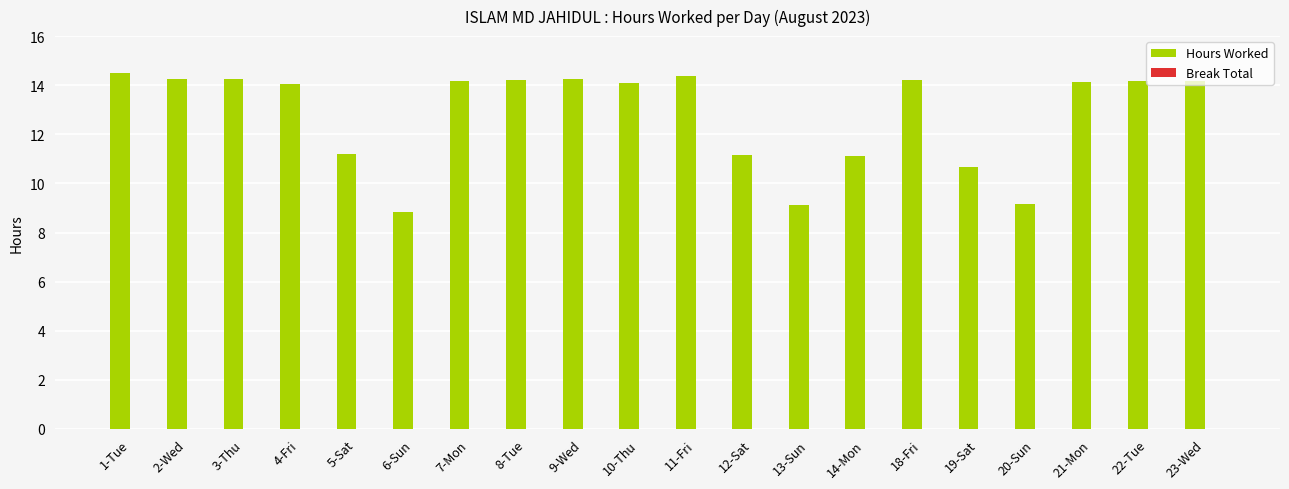

What is the smallest value displayed?

8.8